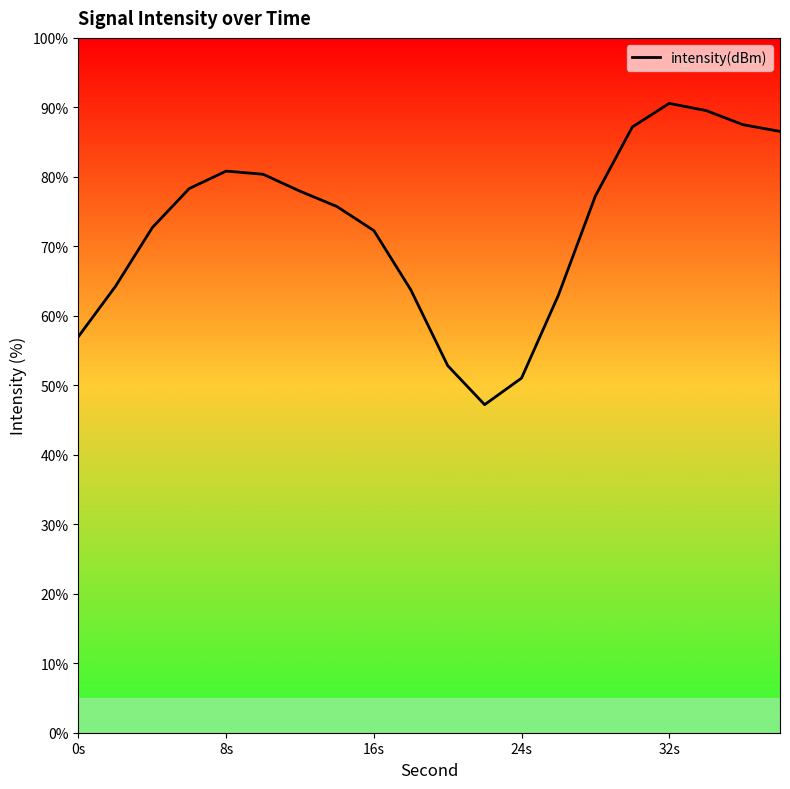

What is the maximum value shown in the chart?

90.6